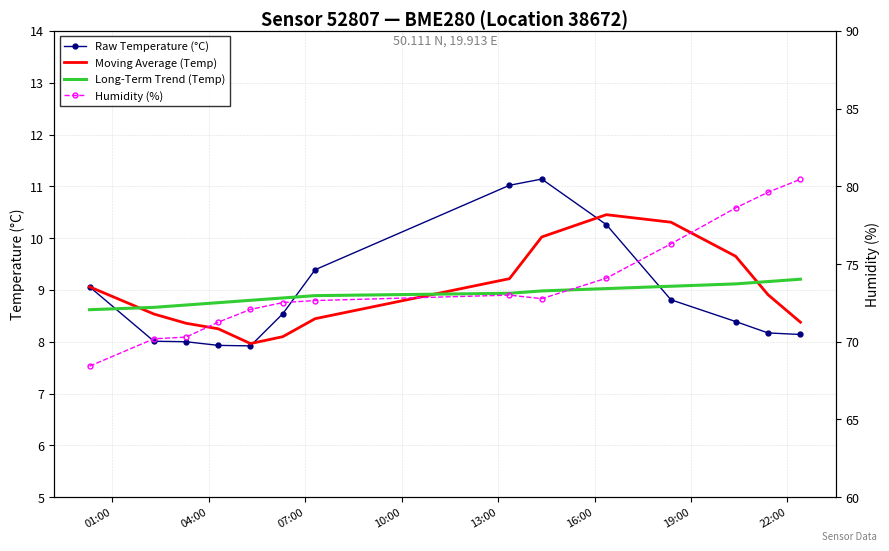

How many interior local valleys does the Moving Average (Temp) series have?

1